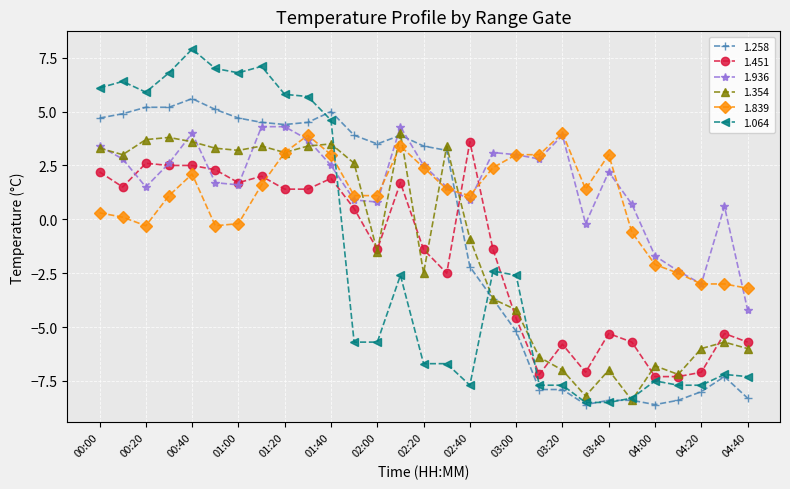

True or false: 1.839 has more than 0 interior local peaks.

True